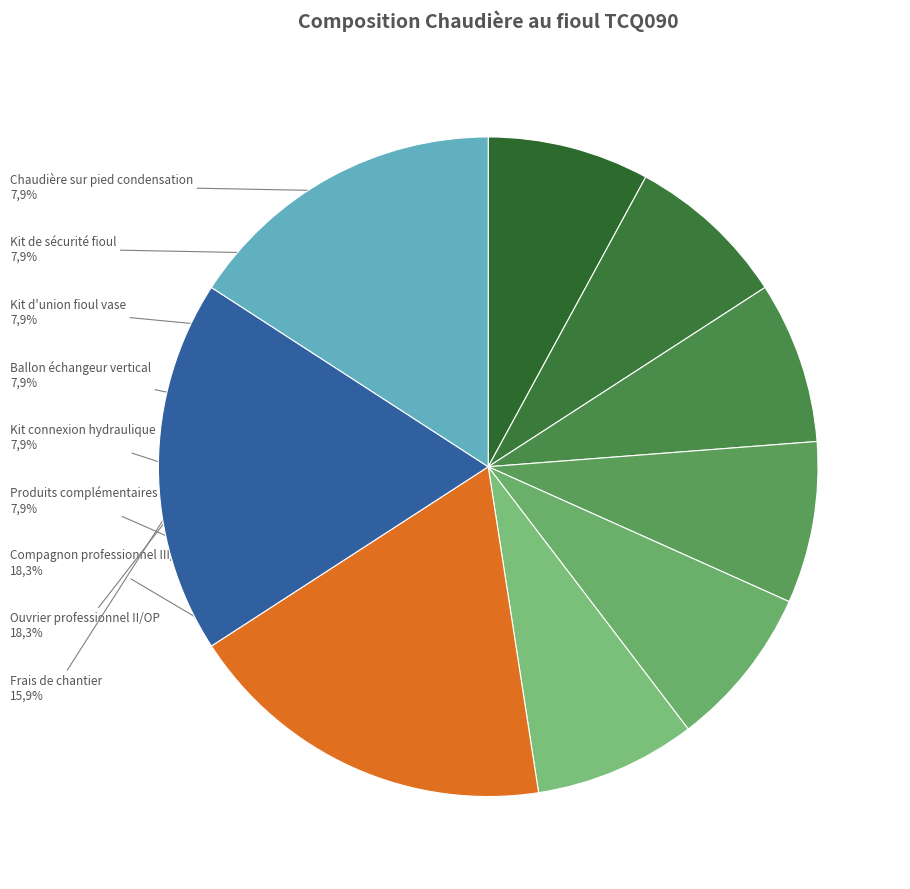

Is there any slice that represents more than half of the pie?

No